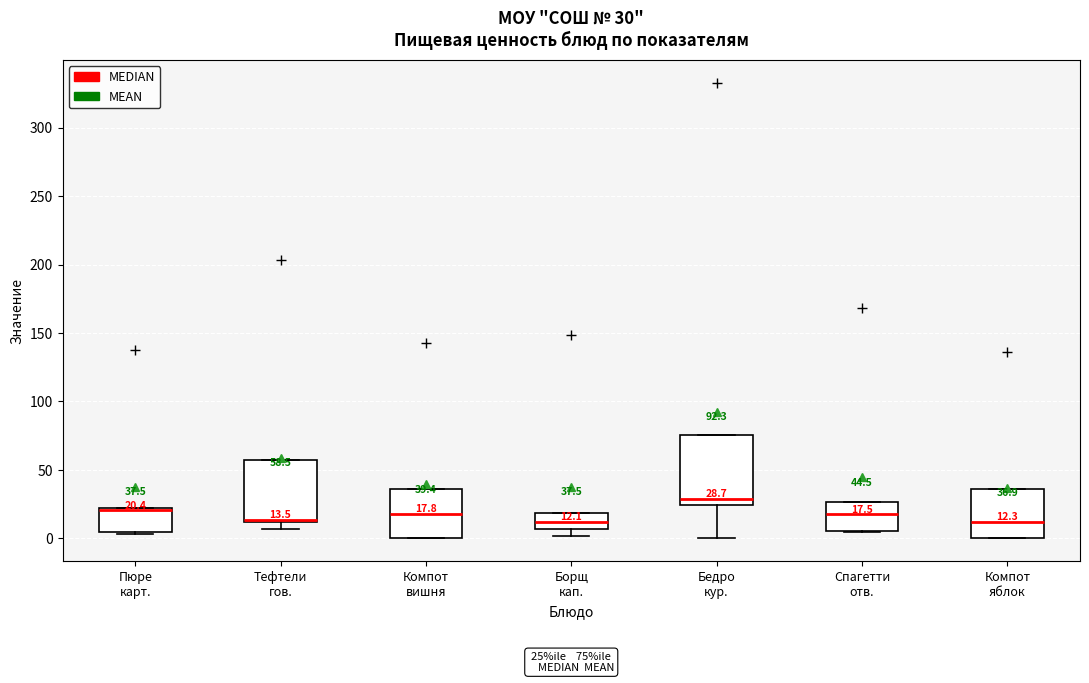

Which box is the tallest, from its lower edge to its upper edge?

Бедро кур.